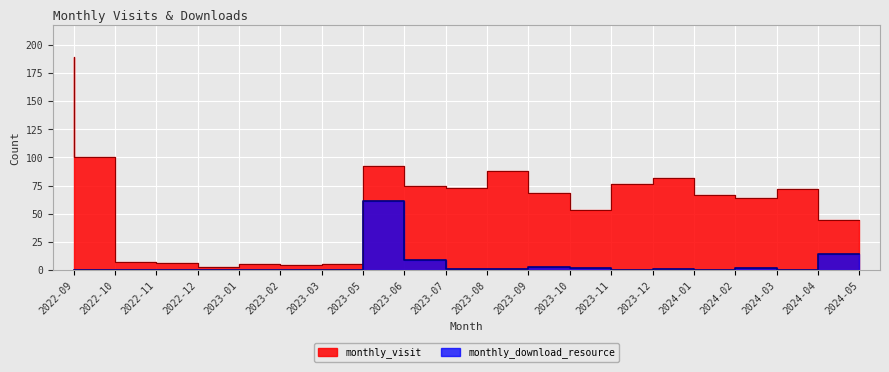

What is the maximum value shown in the chart?

189